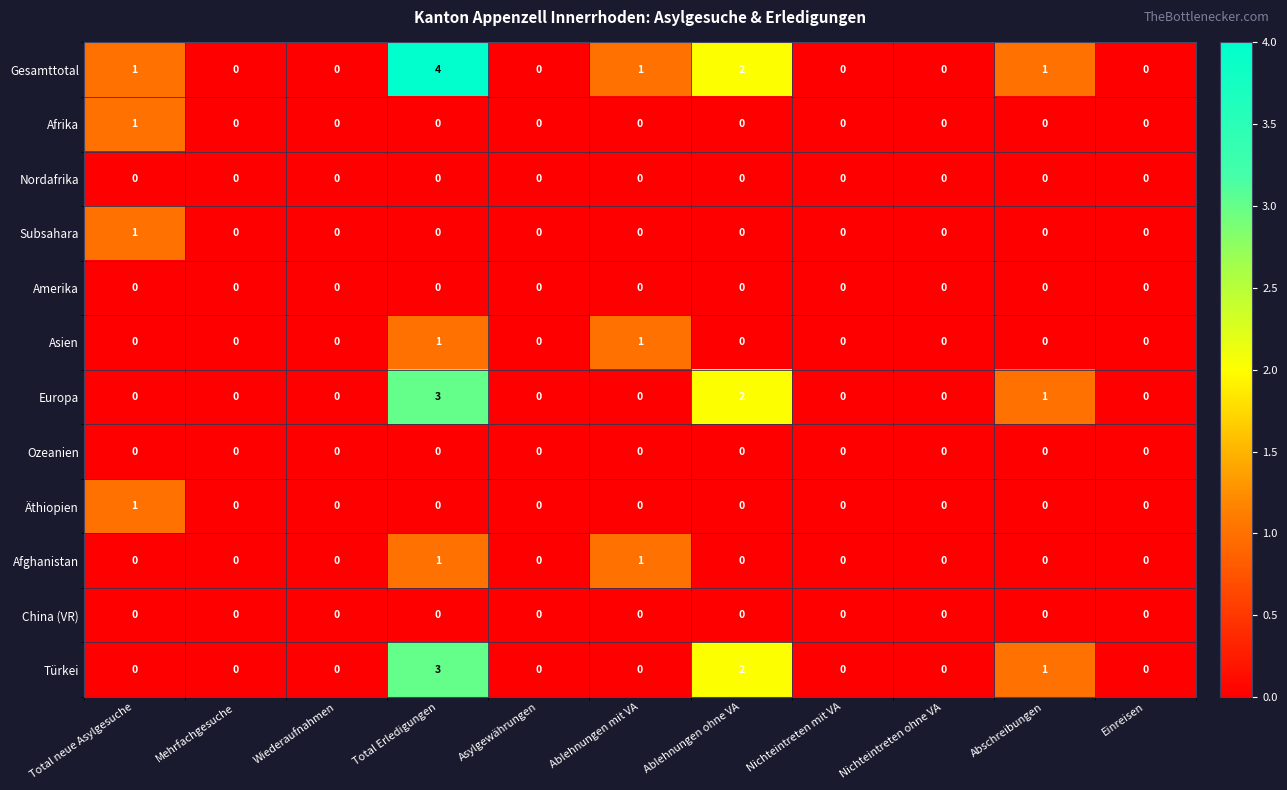

Where is Europa nearest to the value 1?

Abschreibungen